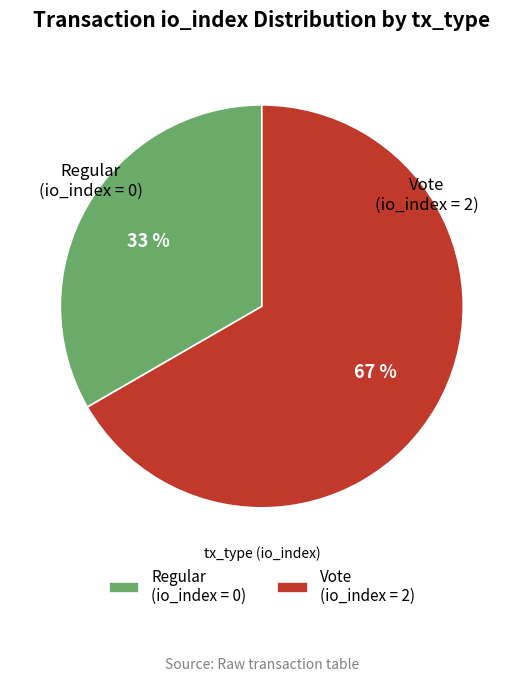

What is the smallest slice in the pie chart?

Regular (io_index = 0)